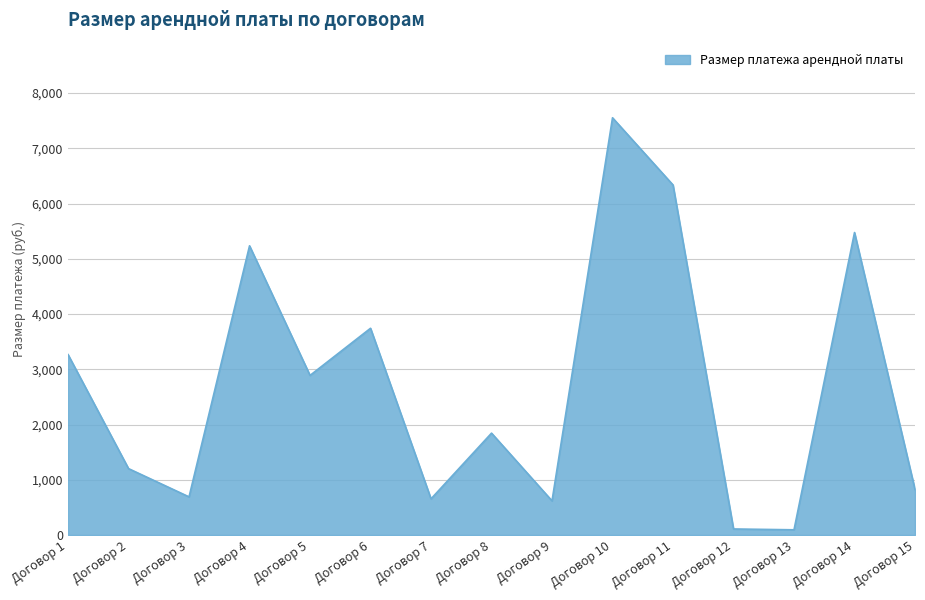

The value at Договор 3 is 691.2. True or false?

True